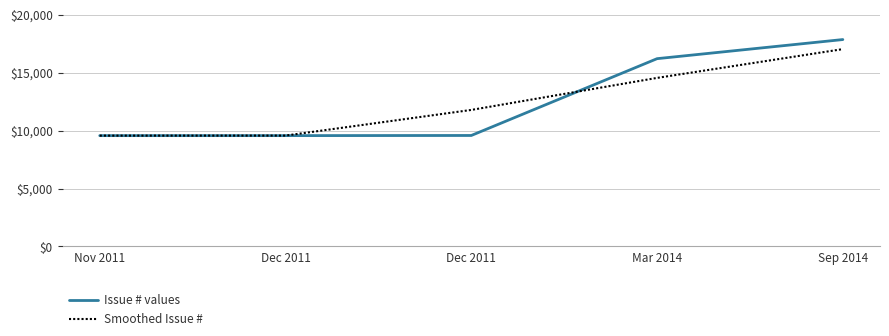

Is this an area chart (filled region under the line)?

No